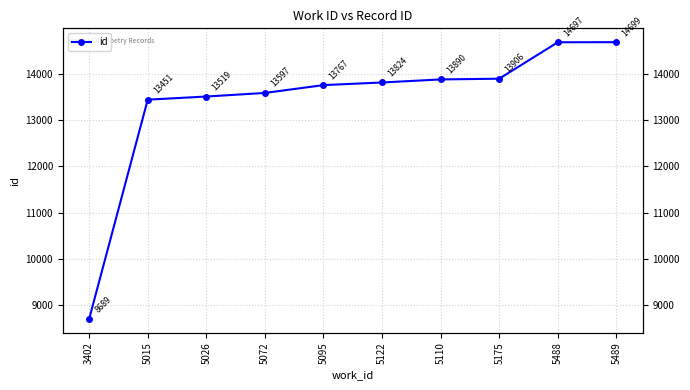

Approximately how many times larger is the value at 5026 compared to 5489?

0.9